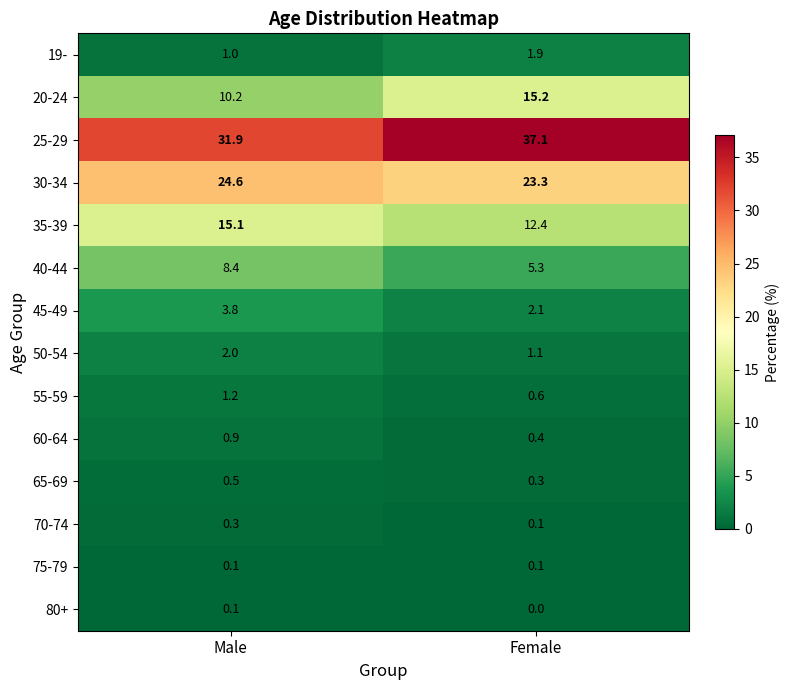

List the labels in order of 70-74 value, smallest first.

Female, Male